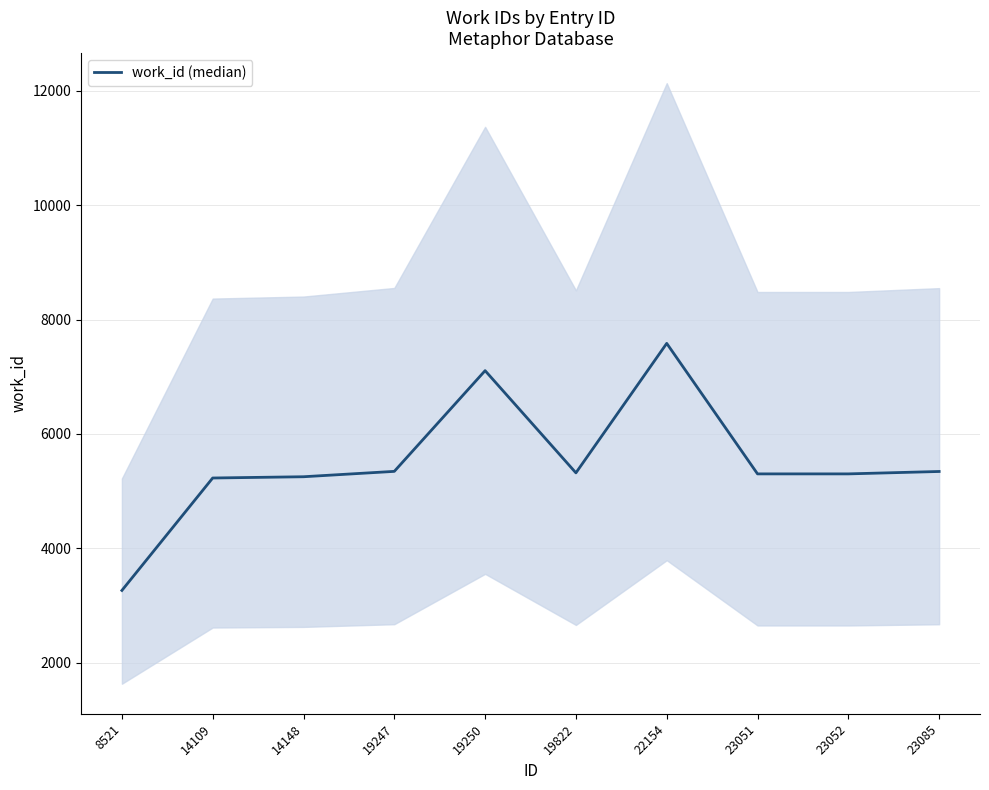

At which category does the chart reach its peak across all series?

22154